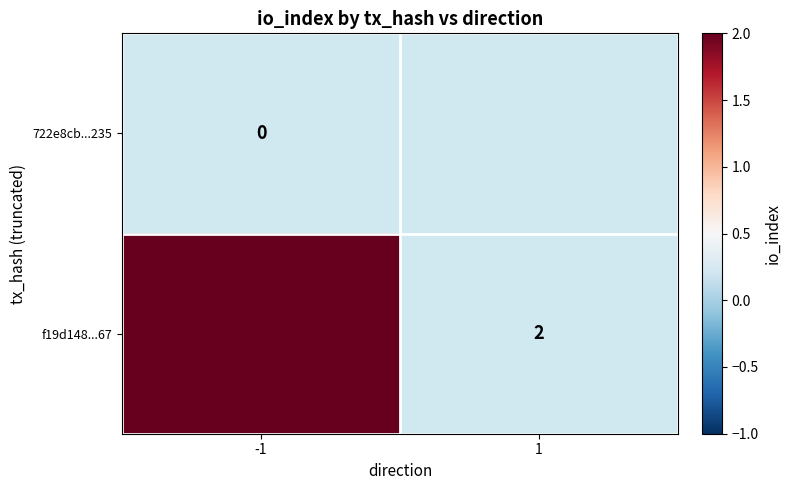

True or false: f19d148...67 has a value of 2.0 at -1.

True